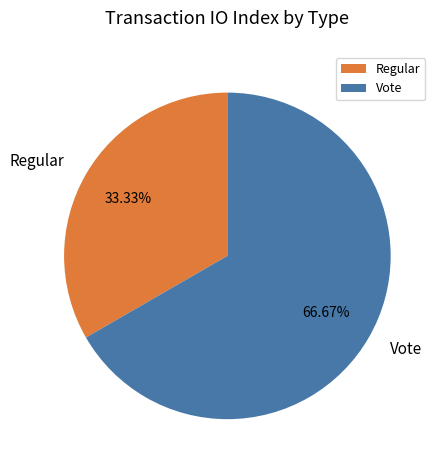

To the nearest percent, what portion does Regular represent?

33%